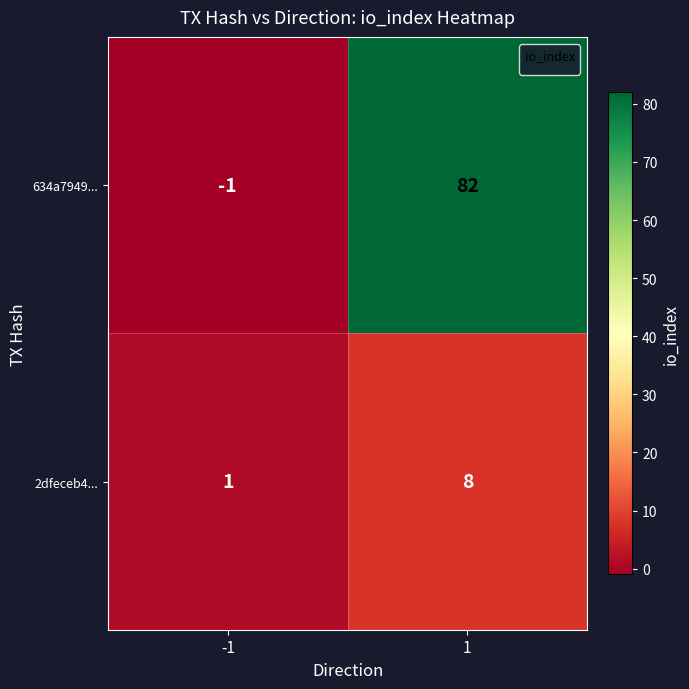

What is the sum of all 634a7949... values?

81